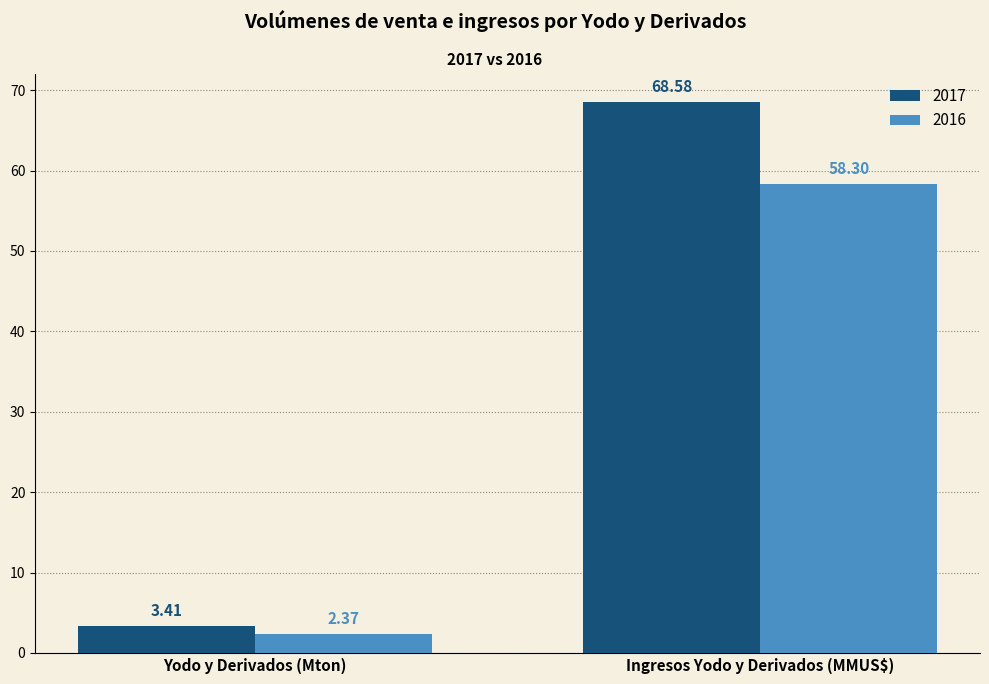

Is it true that 2017 equals 3.4 at Yodo y Derivados (Mton)?

True